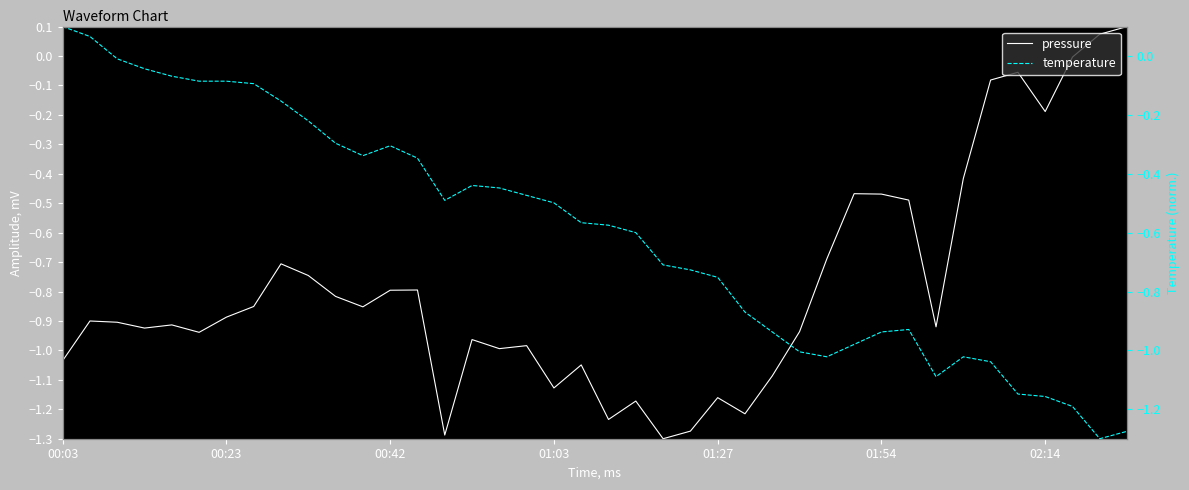

What are all the series names shown in the legend?

pressure, temperature